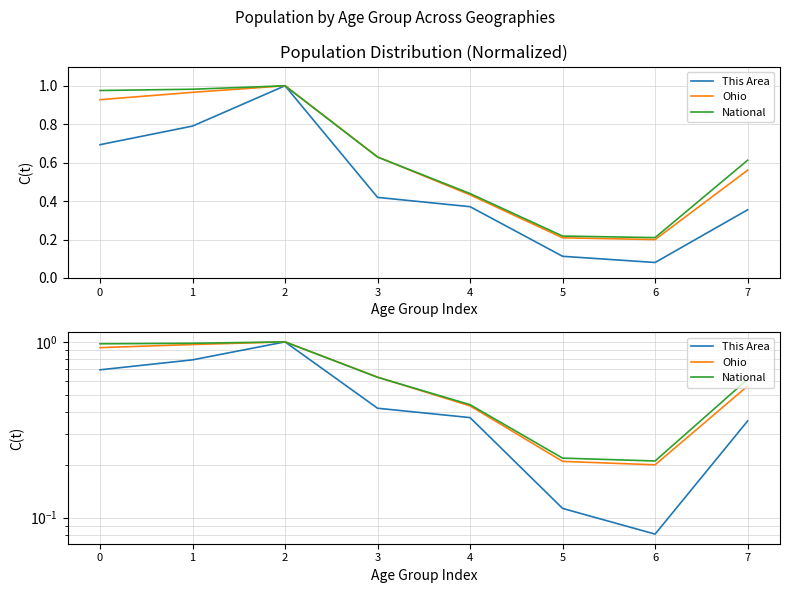

What is the value of the National point at the 8th from the left?

0.6